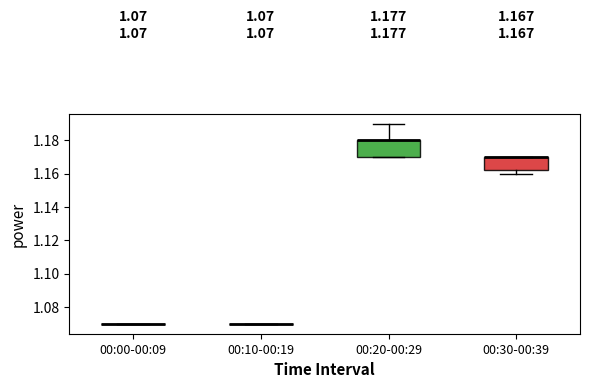

Which box is the tallest, from its lower edge to its upper edge?

00:20-00:29